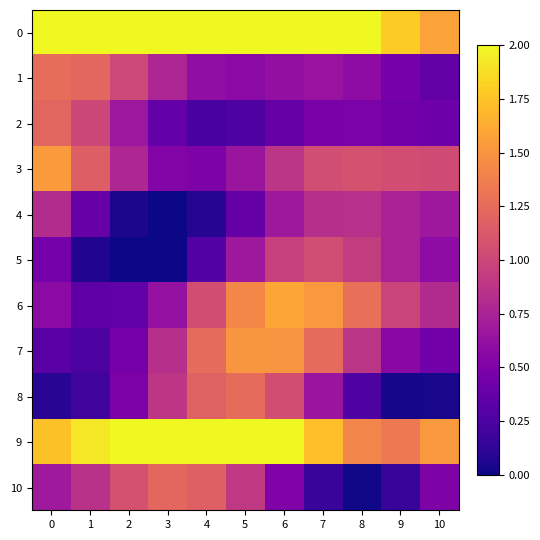

At which category is the sum across all series the highest?

6